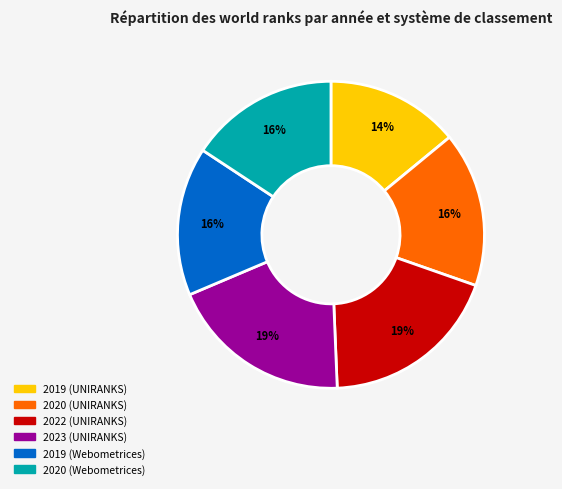

The 2019 (Webometrices) slice represents 4% of the pie. True or false?

False